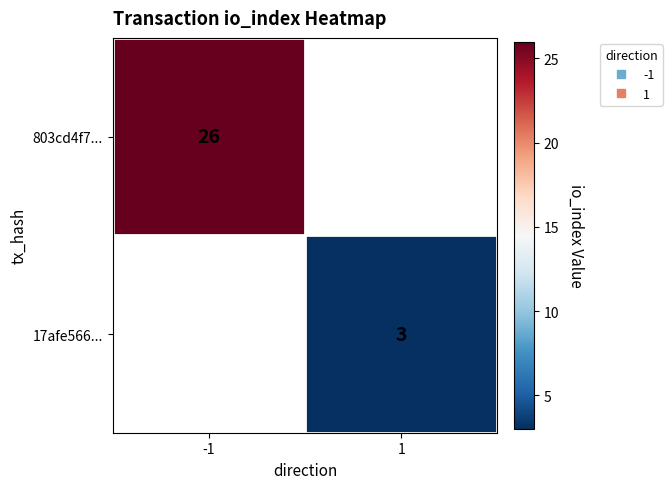

Is it true that 803cd4f7... equals 7.6 at -1?

False